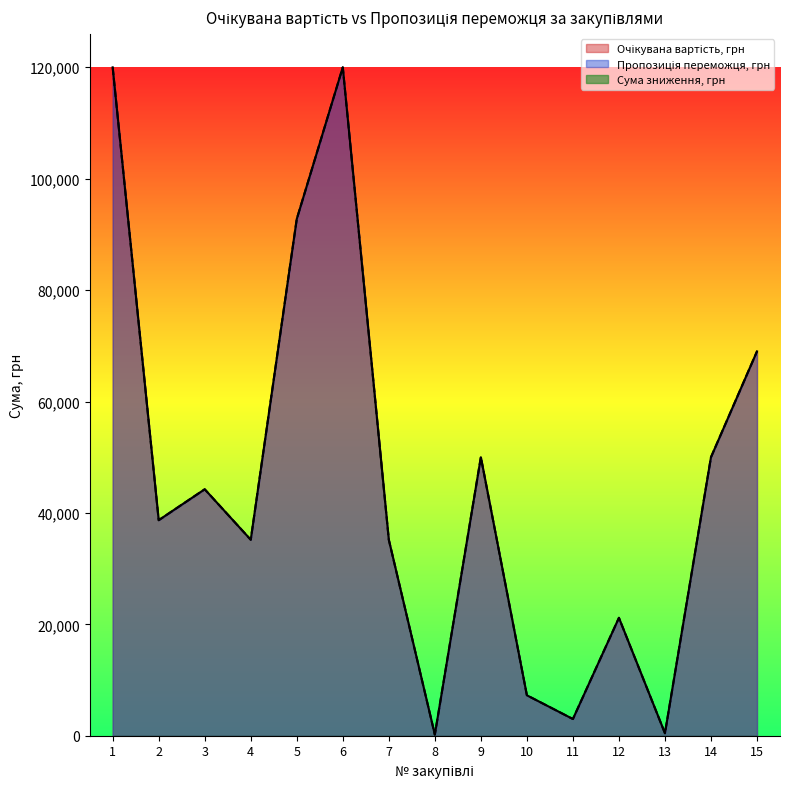

Is the value of Очікувана вартість, грн at 4 greater than the value of Пропозиція переможця, грн at 1?

No